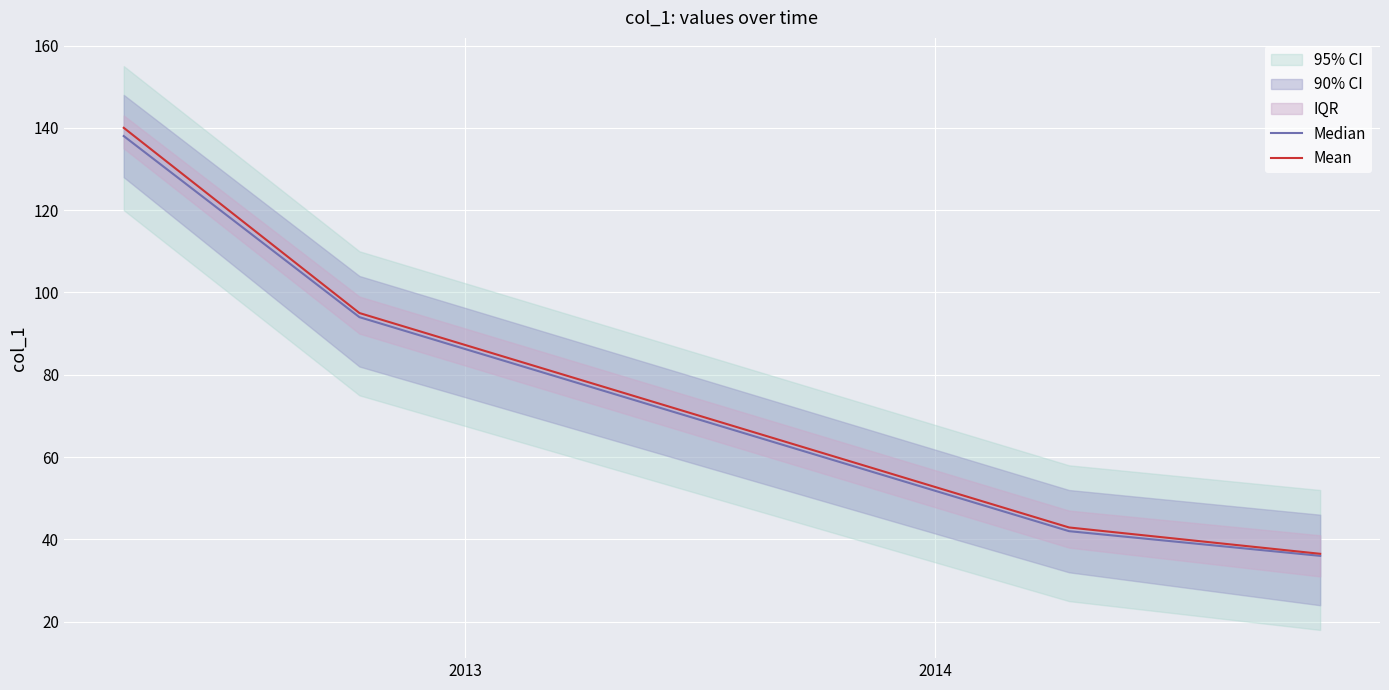

True or false: Median and Mean intersect in this chart.

False